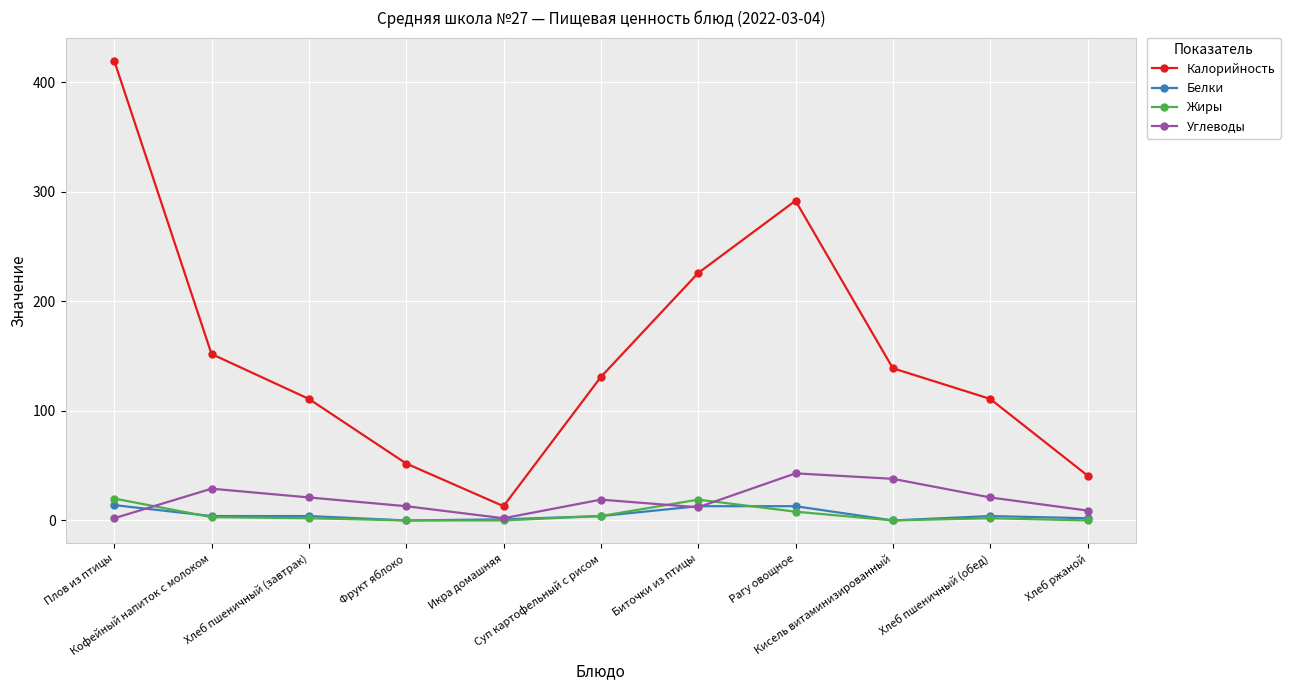

Which series has the largest range (max minus min)?

Калорийность